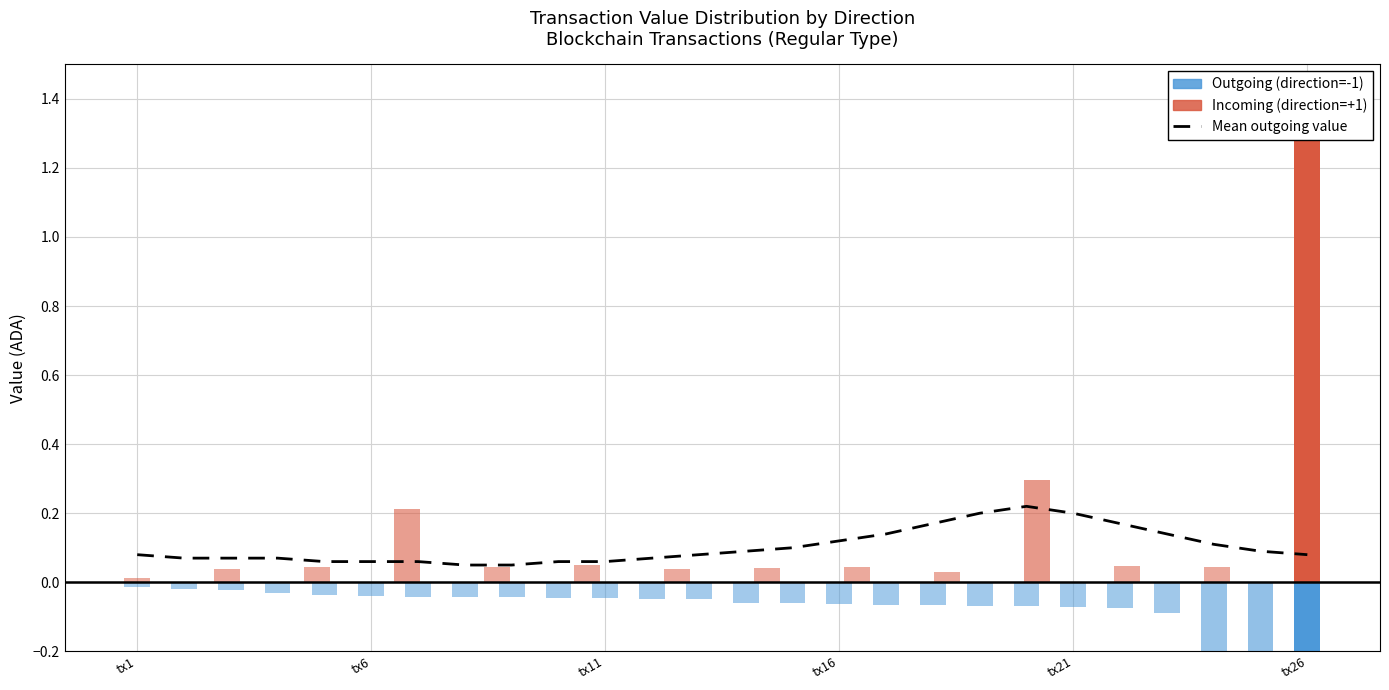

What is the difference between the second highest and minimum values?

0.2